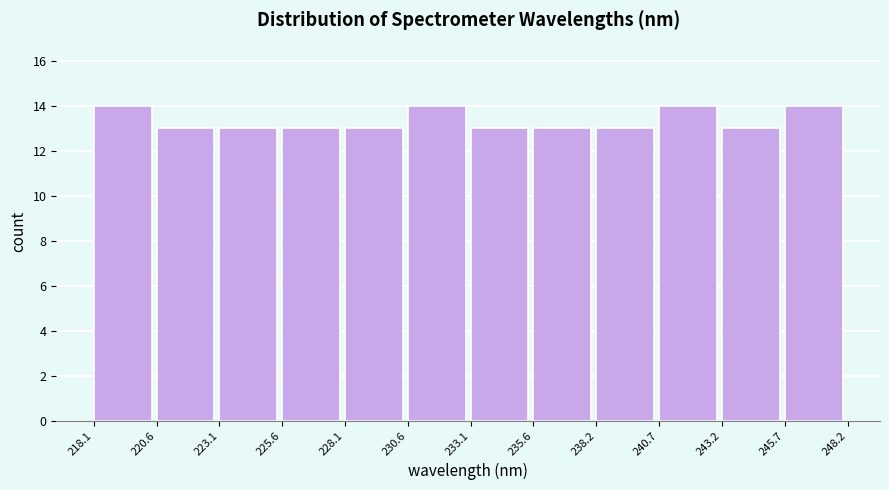

Reading left to right, transcribe this chart: for each bar, give the range it covers on the x-axis and its height. The values are not printed on the chart, so give them approximately, as read against the axis.

218.1 to 220.6: 14
220.6 to 223.1: 13
223.1 to 225.6: 13
225.6 to 228.1: 13
228.1 to 230.6: 13
230.6 to 233.1: 14
233.1 to 235.6: 13
235.6 to 238.2: 13
238.2 to 240.7: 13
240.7 to 243.2: 14
243.2 to 245.7: 13
245.7 to 248.2: 14